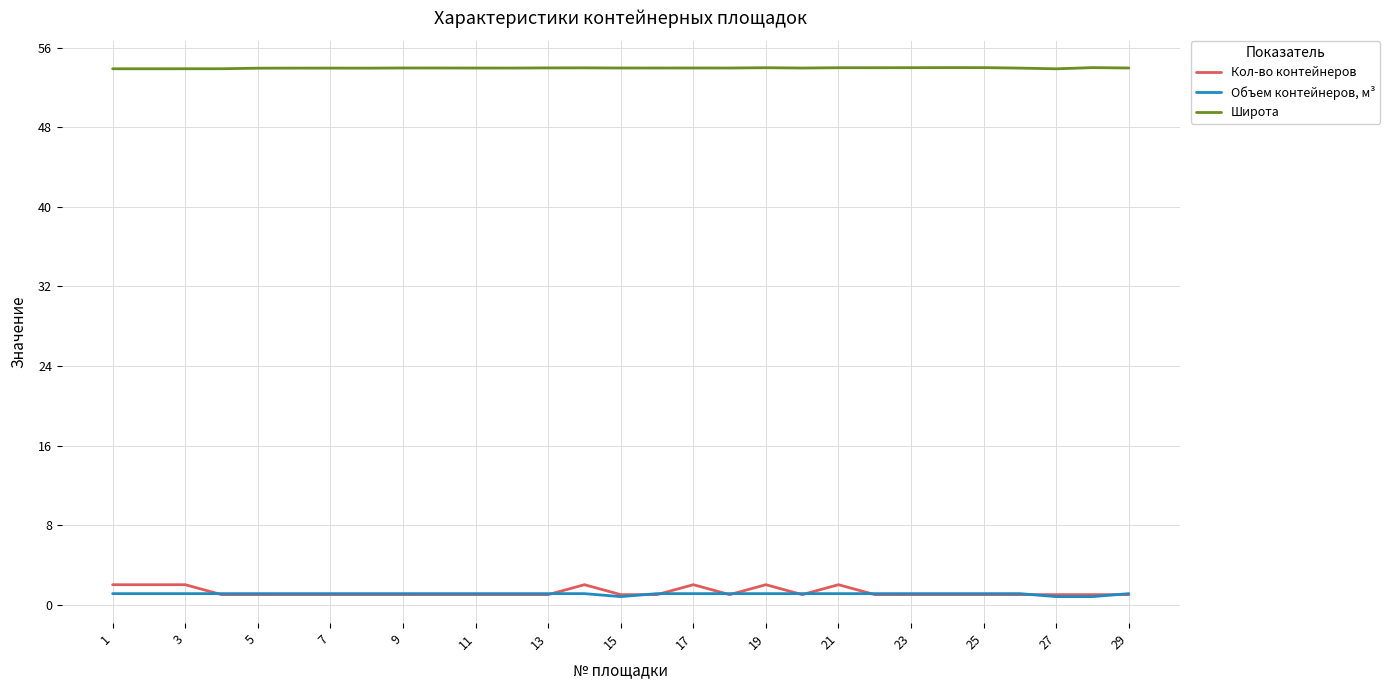

Which series has the largest range (max minus min)?

Кол-во контейнеров